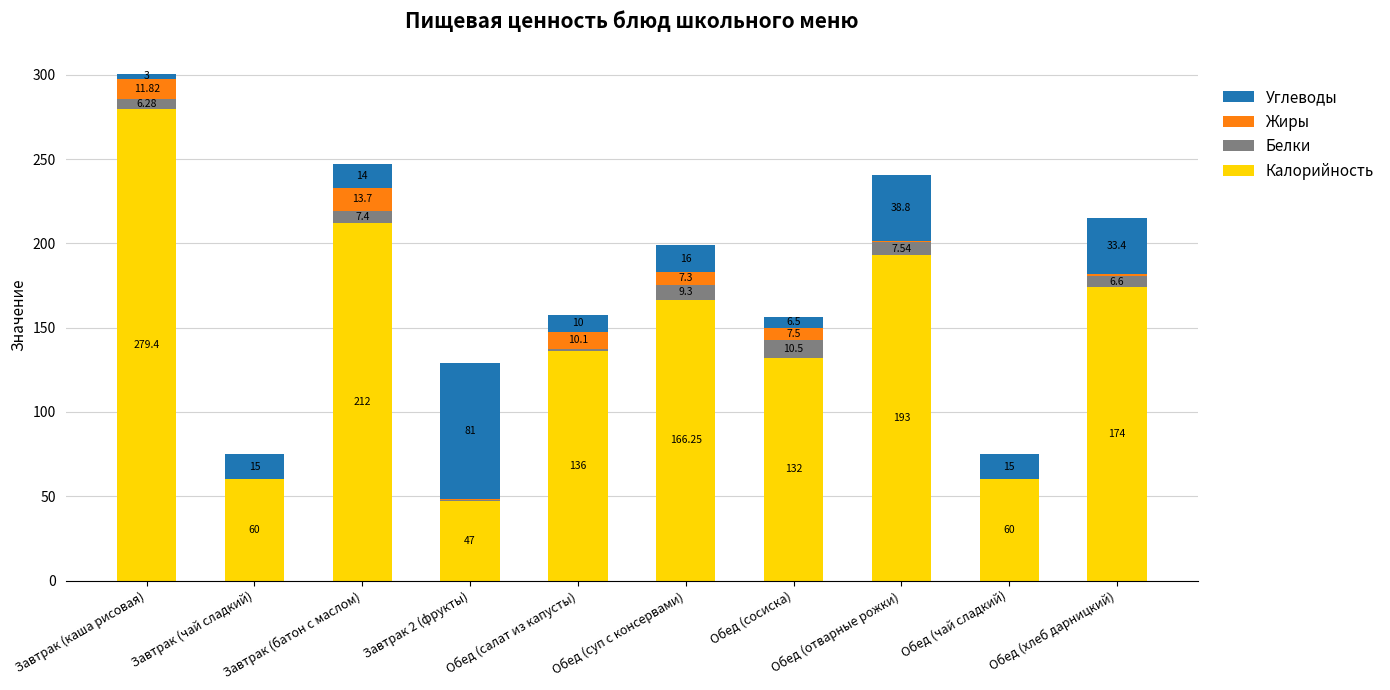

At which category is the sum across all series the highest?

Завтрак (каша рисовая)